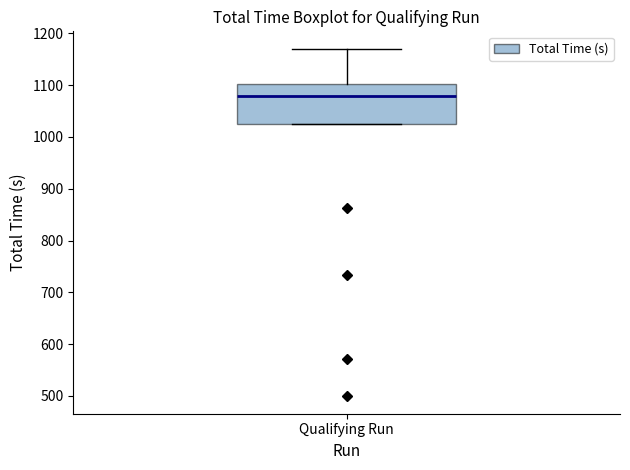

Read this box plot against the y-axis: the position of the median line, the range covered by the box, and the ends of both whiskers. The values are not printed on the chart, so give them approximately, as read against the axis.

median 1080, box 1020 to 1100, whiskers 1020 to 1170